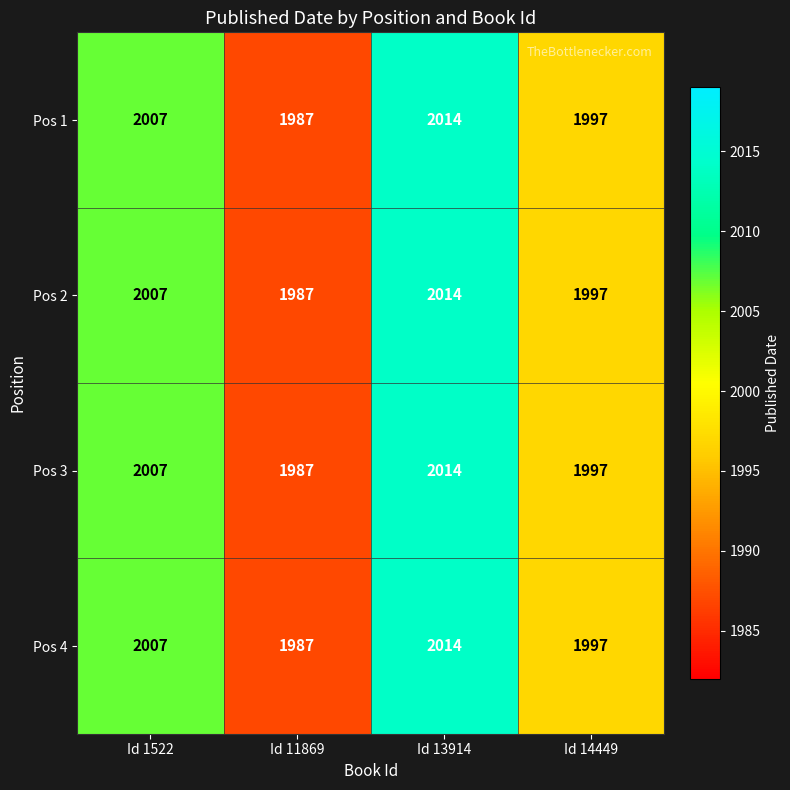

At which category is the sum across all series the highest?

Id 13914